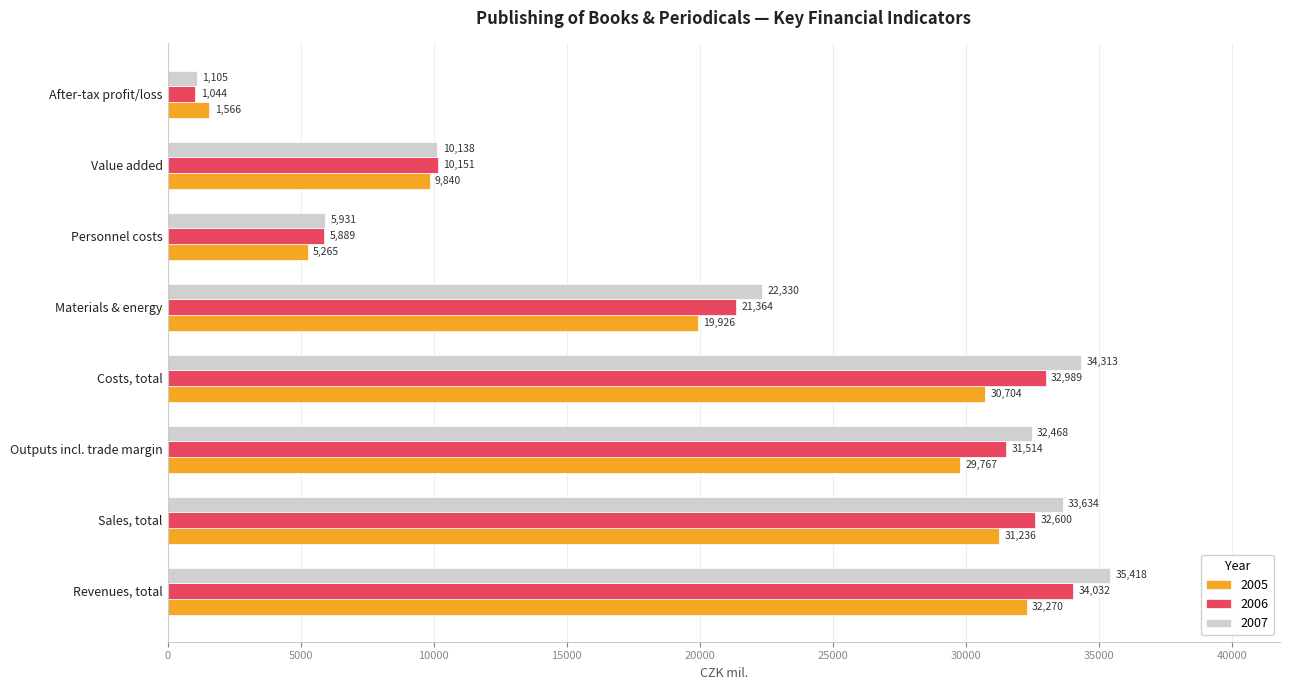

What is the minimum value shown in the chart?

1043.6